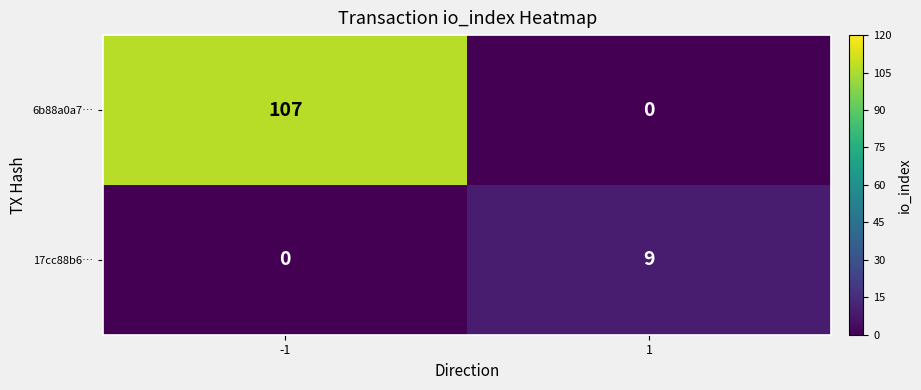

List the series in order of their overall mean, highest first.

6b88a0a7…, 17cc88b6…